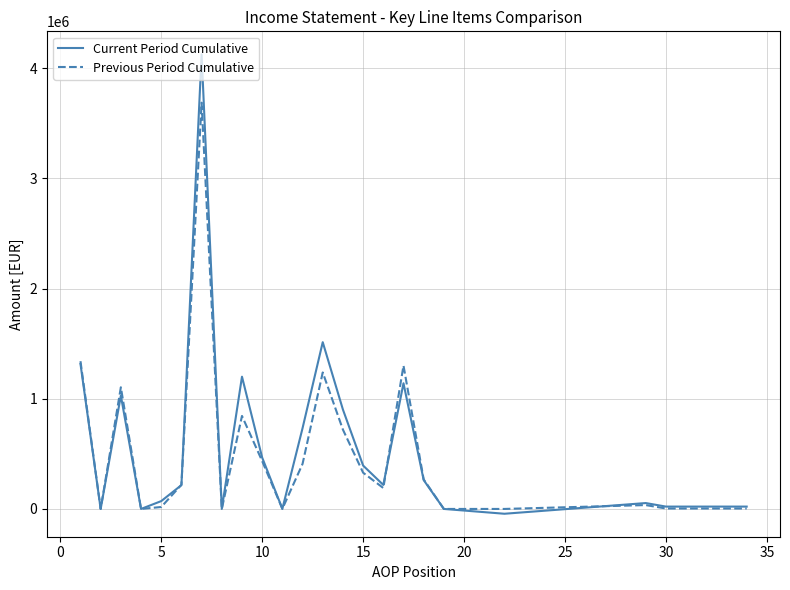

What is the maximum value shown in the chart?

4125899